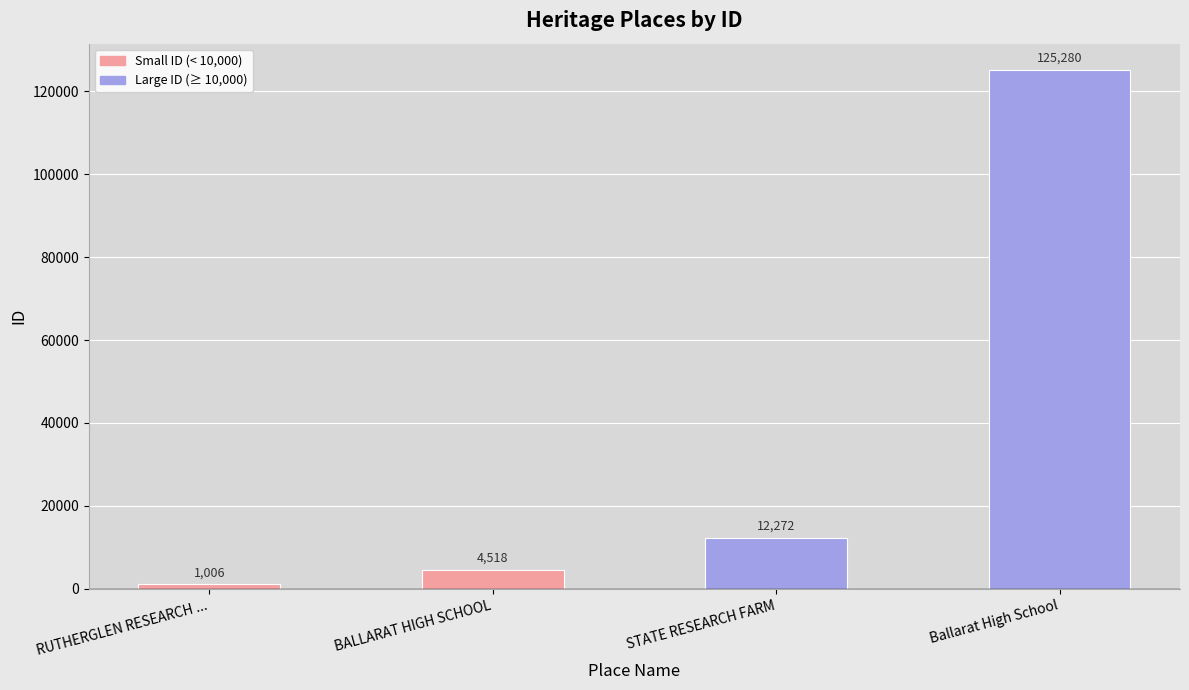

How many data points are less than 12272?

2